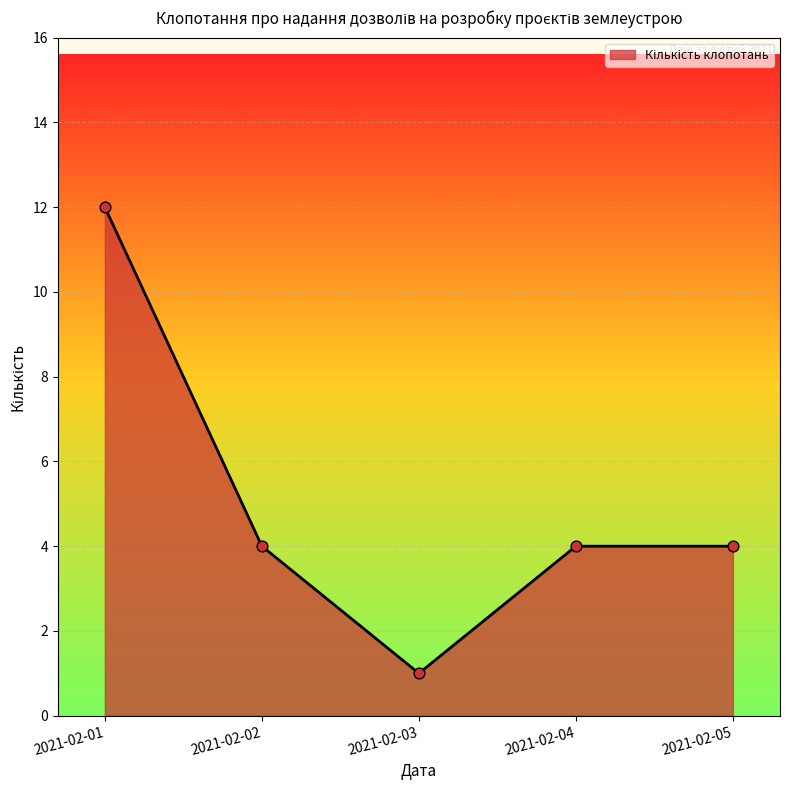

What is the ratio of the value at 2021-02-04 to the value at 2021-02-03?

4.0